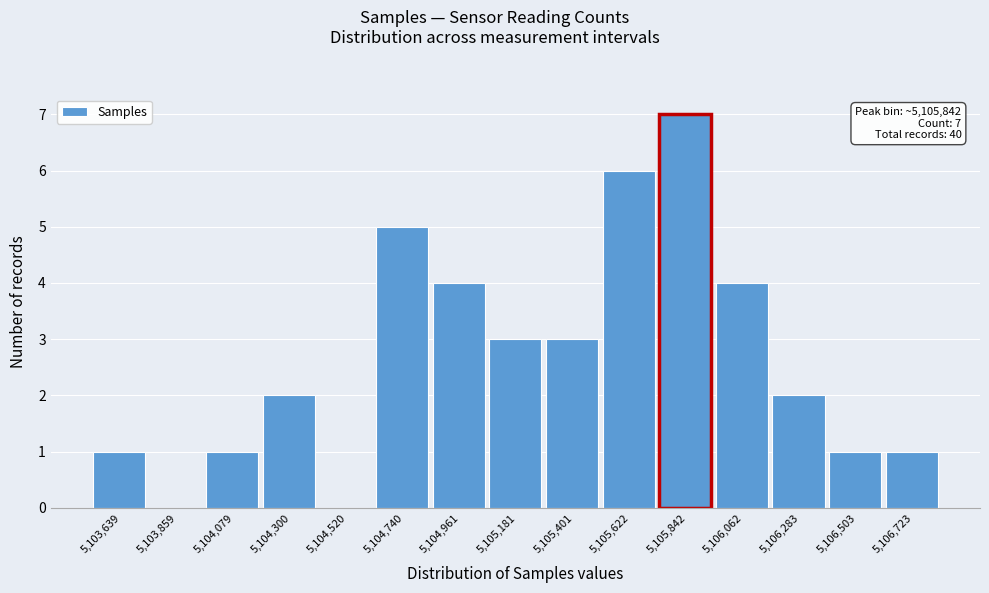

Which range on the x-axis has the tallest bar?

5105750 to 5105950